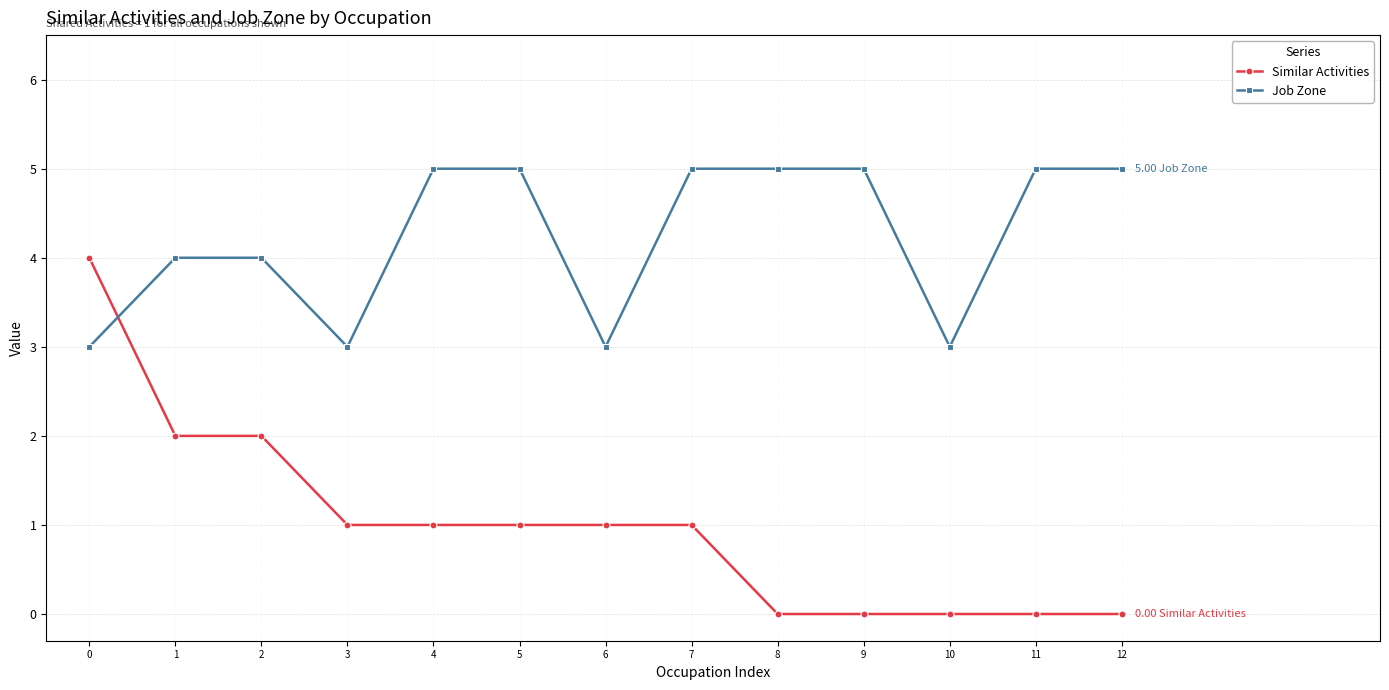

Is the value of Similar Activities at 10 greater than the value of Job Zone at 3?

No